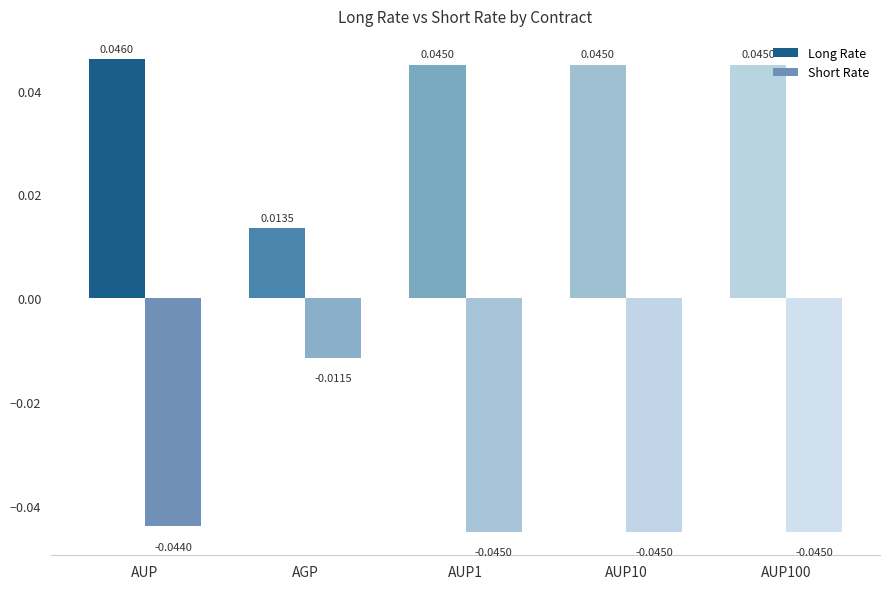

Where is Long Rate nearest to the value 0?

AGP